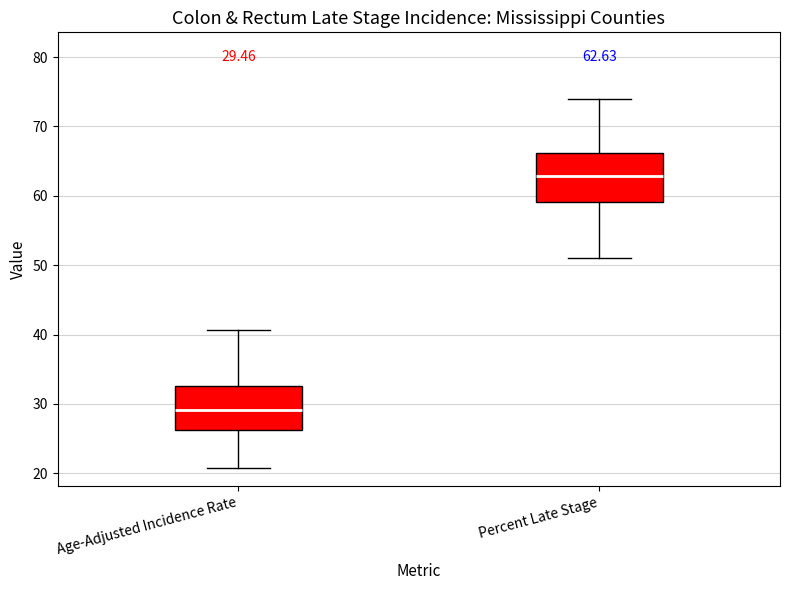

Which box's median line is the highest?

Percent Late Stage